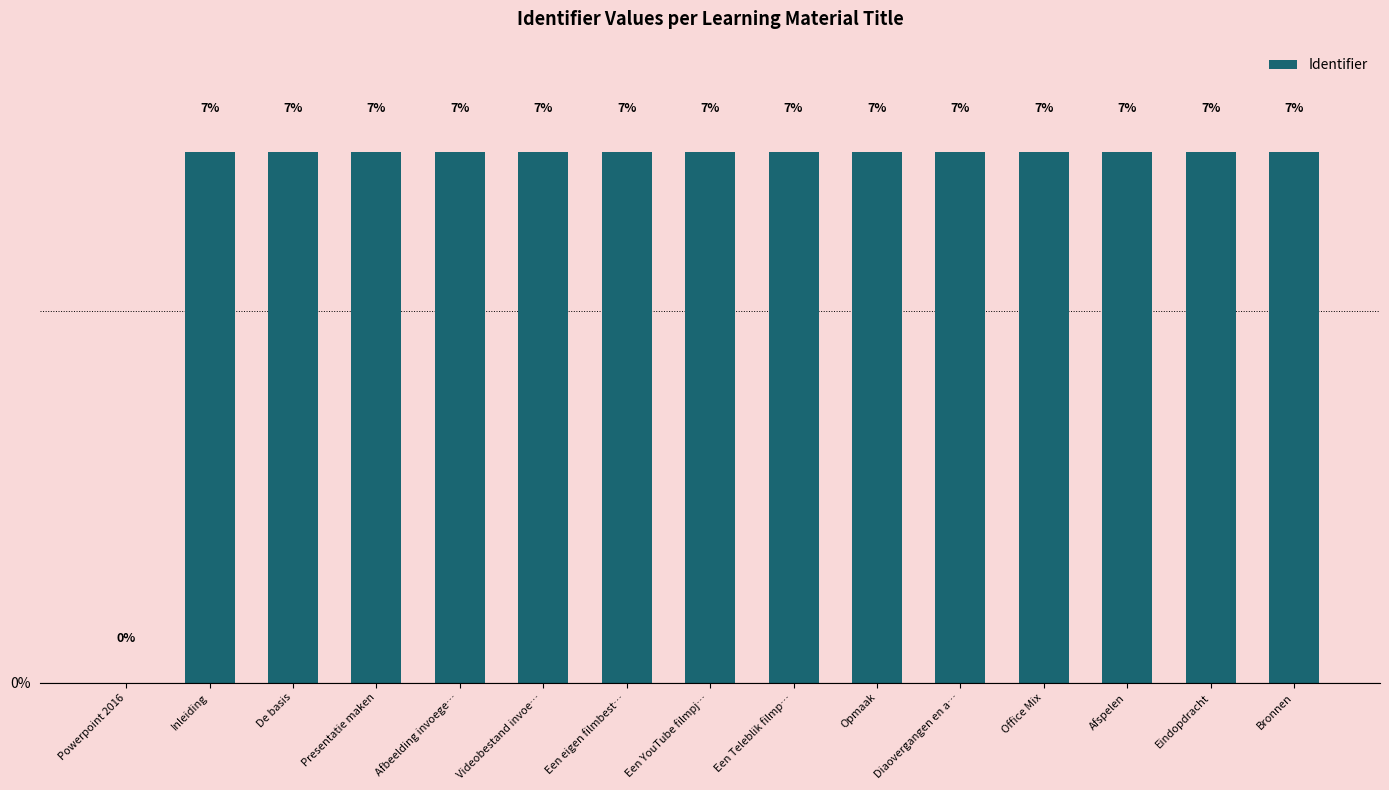

What is the ratio of the value at Videobestand invoe… to the value at Een eigen filmbest…?

1.0